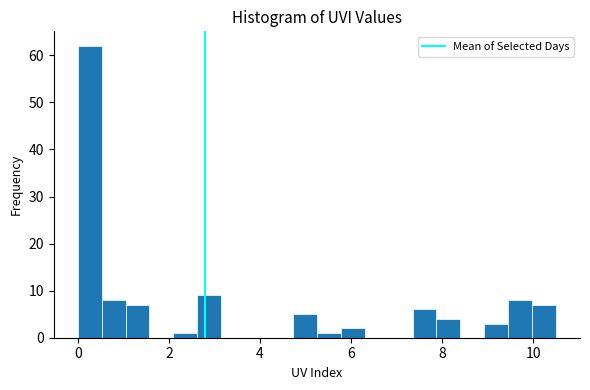

Around what value on the x-axis is the tallest bar? Give the approximate position of its centre, as read against the axis.

0.2